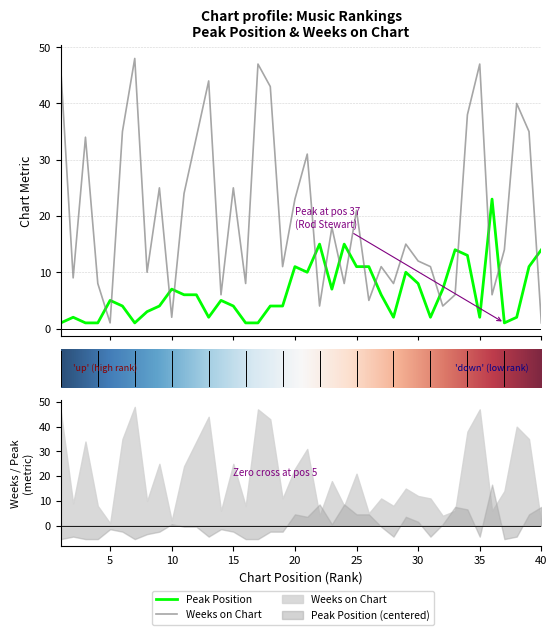

Which series changed the most between 9 and 12?

Weeks on Chart